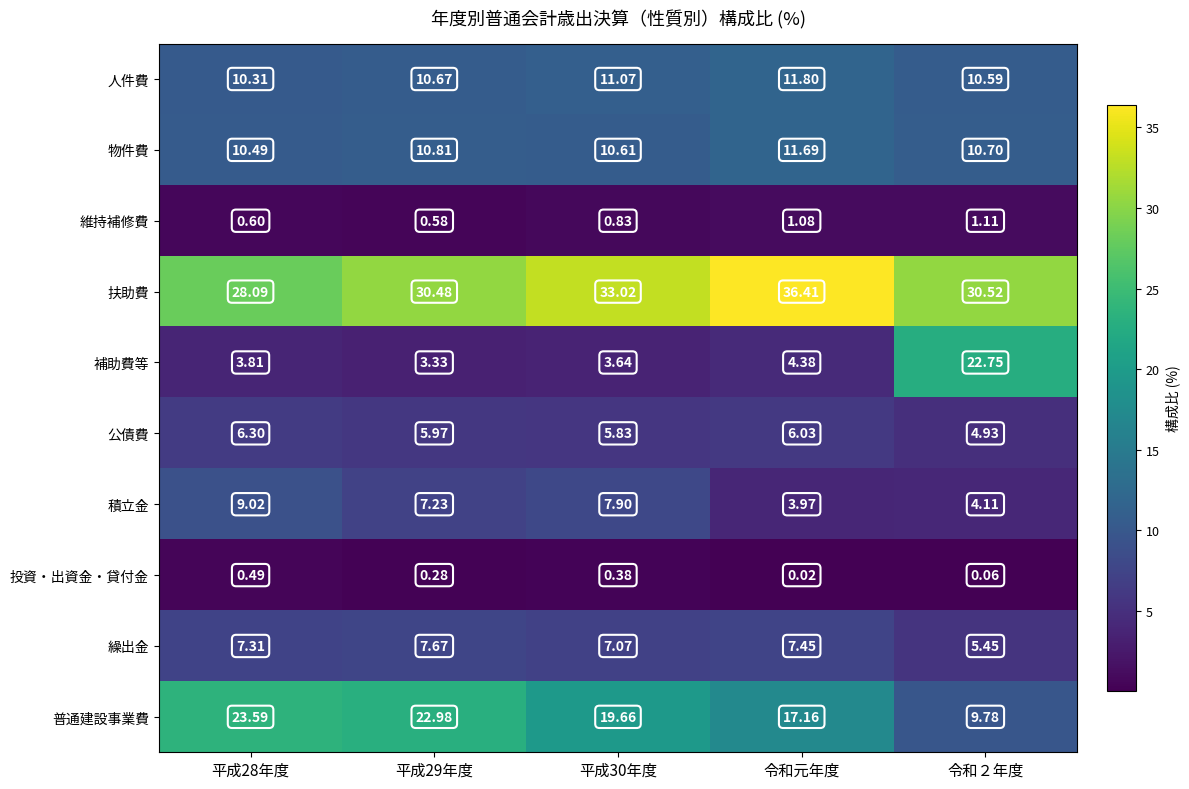

Which category has the lowest value across all series?

令和元年度